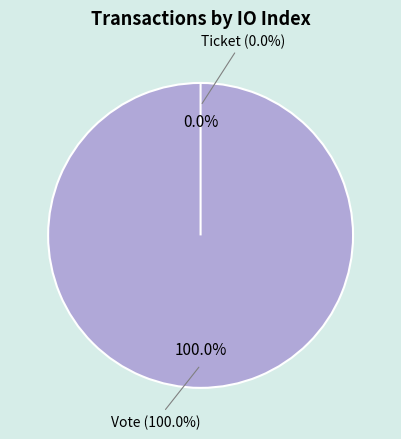

Rank the categories by value from highest to lowest.

Vote, Ticket